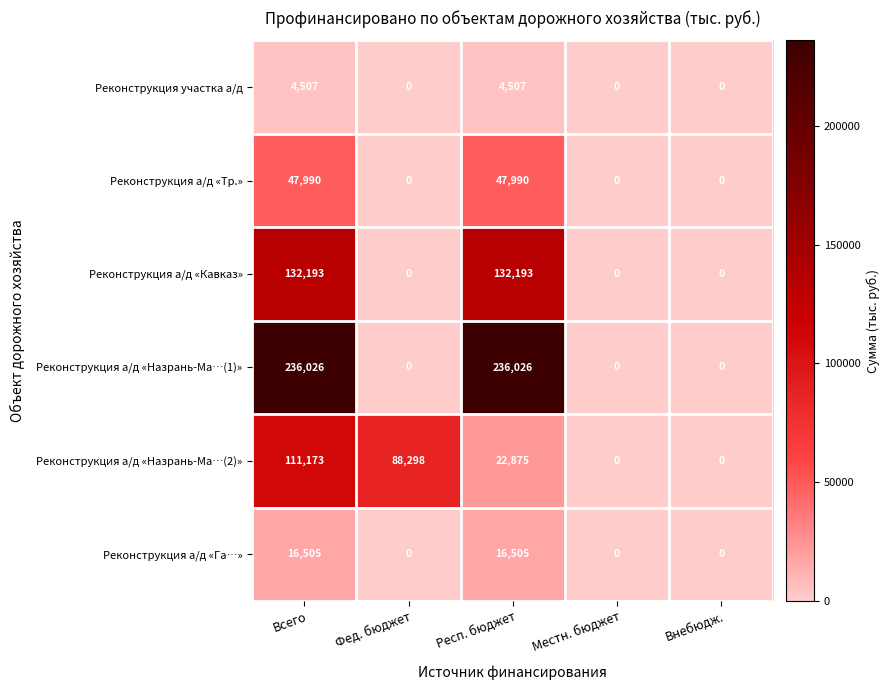

Rank the series at Всего from lowest to highest value.

Реконструкция участка а/д, Реконструкция а/д «Га…», Реконструкция а/д «Тр.», Реконструкция а/д «Назрань-Ма…(2)», Реконструкция а/д «Кавказ», Реконструкция а/д «Назрань-Ма…(1)»